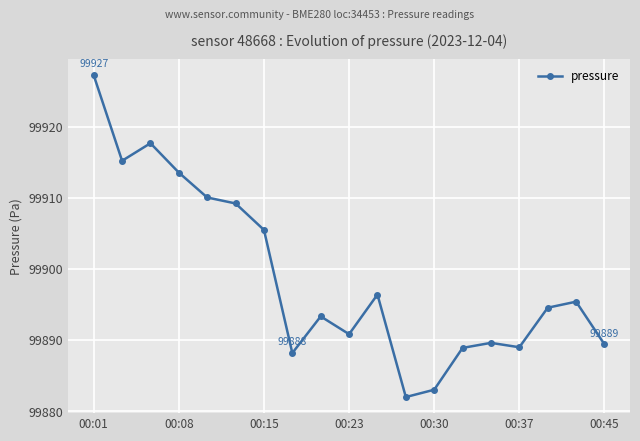

True or false: there are more than 0 points higher than both neighbors.

True